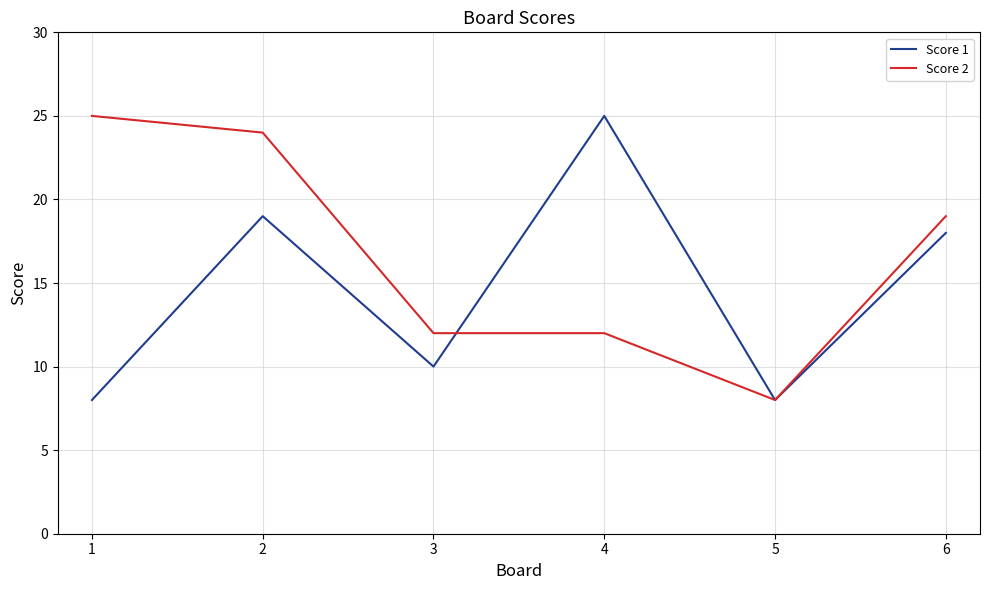

What is the spread (max minus min) of values at 4?

13